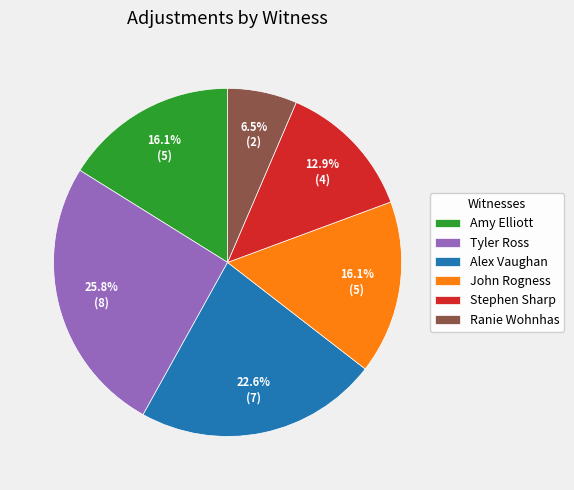

To the nearest percent, what is the combined percentage of Tyler Ross and Alex Vaughan?

48%